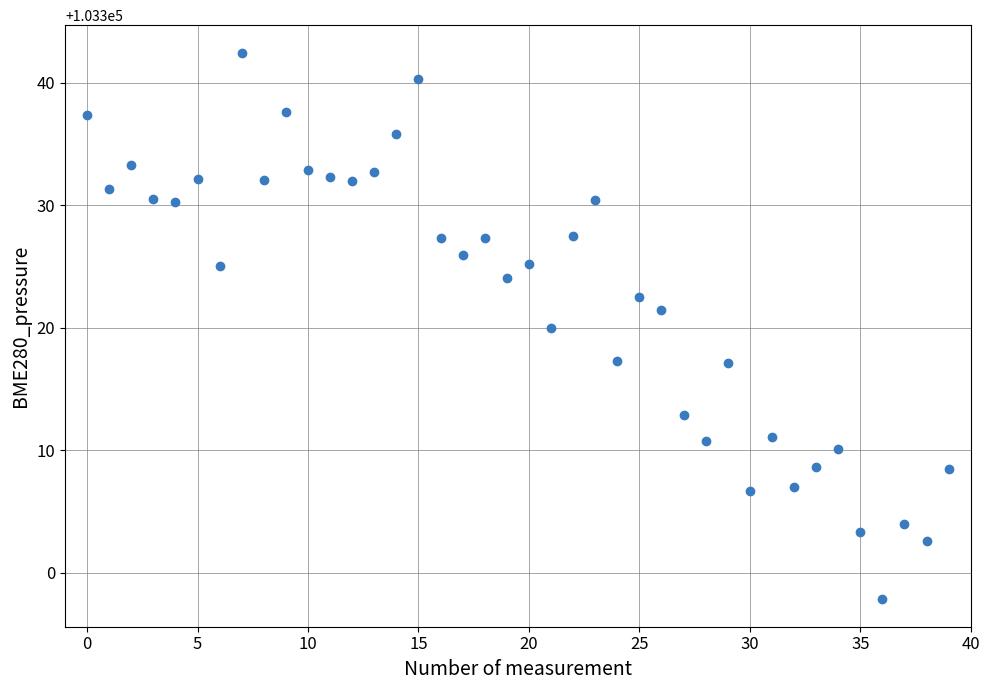

What is the range of Y values (max minus min)?

44.7